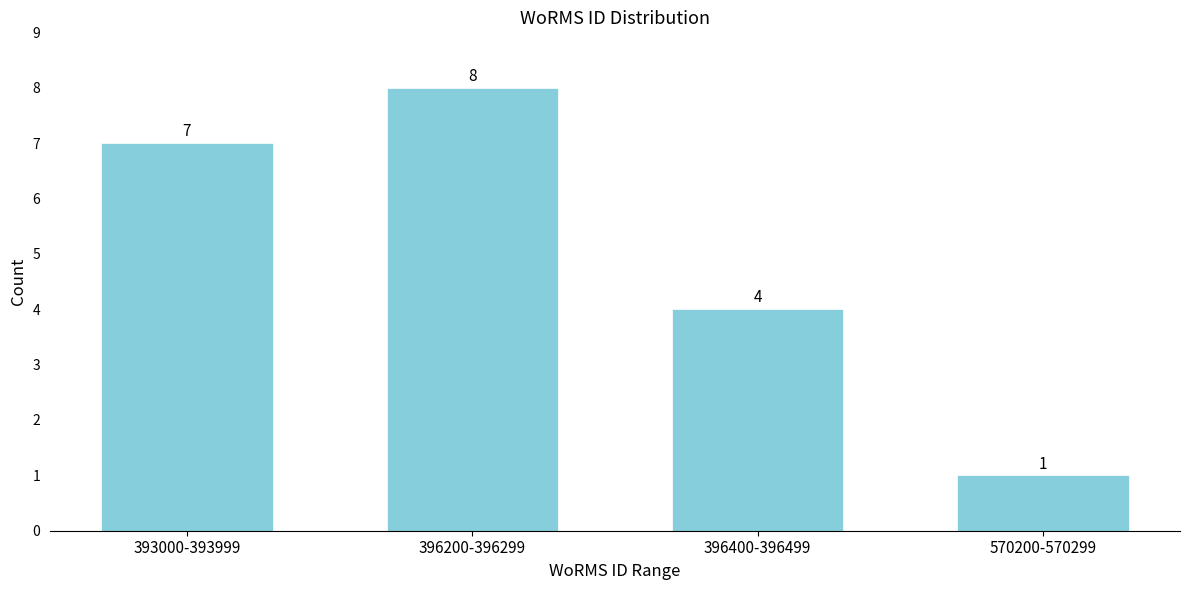

Reading right to left, transcribe all the data shown in this chart.

570200-570299=1	396400-396499=4	396200-396299=8	393000-393999=7